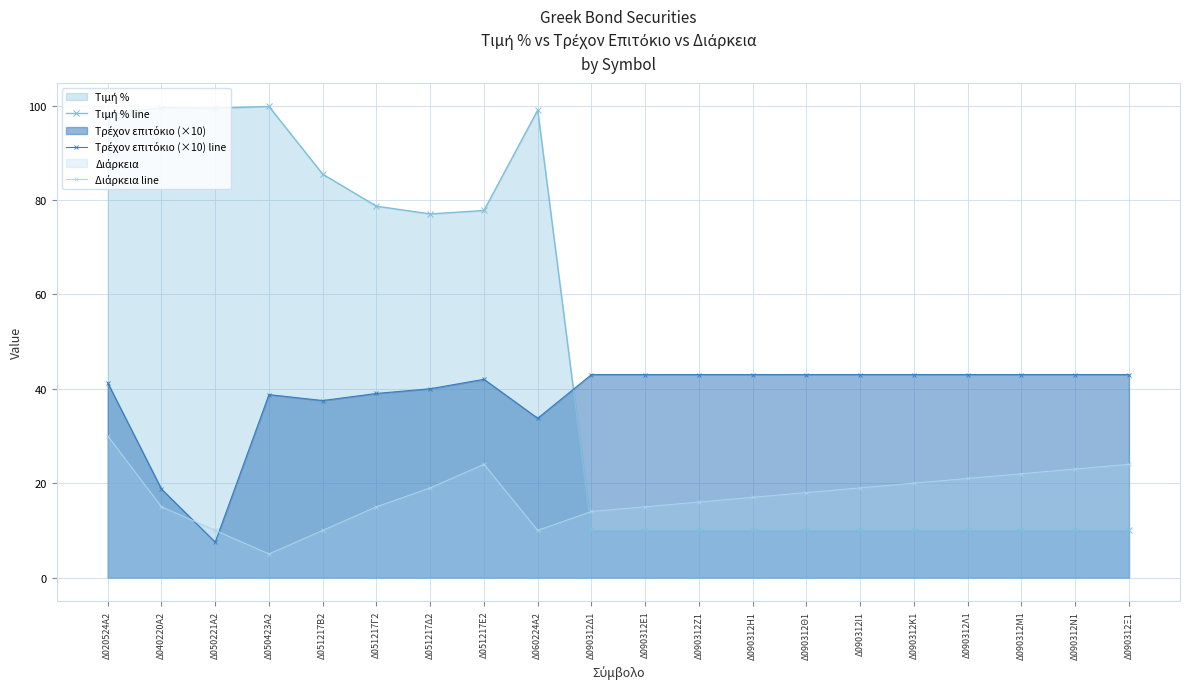

List the series in order of their overall mean, lowest first.

Διάρκεια line, Τρέχον επιτόκιο (×10) line, Τιμή % line